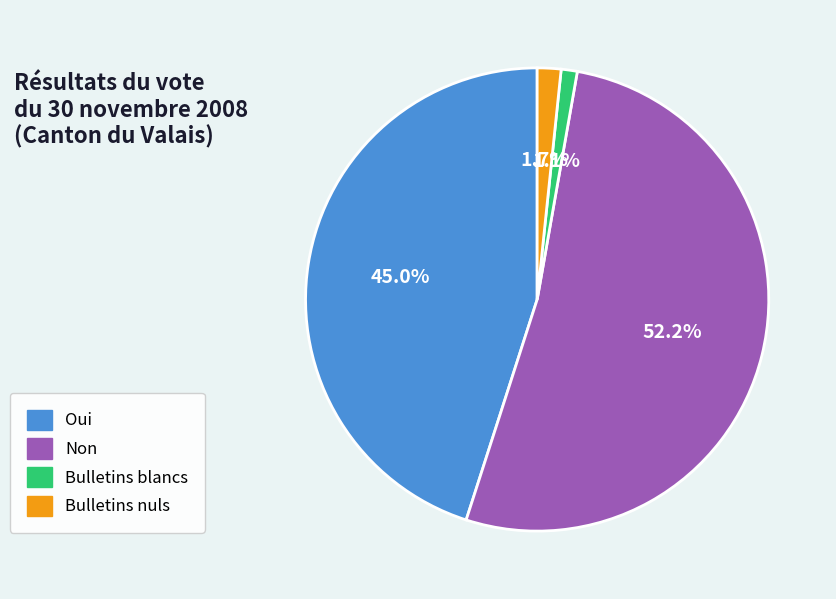

What is the total percentage of Oui and Bulletins nuls?

46.7%